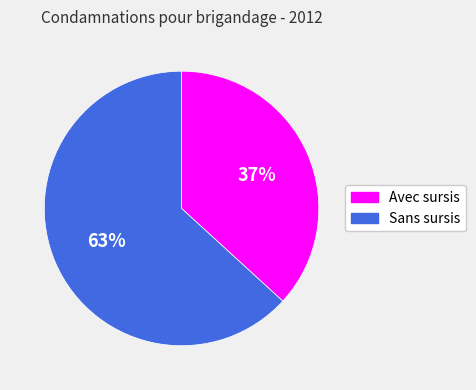

Is the sum of Avec sursis and Sans sursis greater than half?

Yes